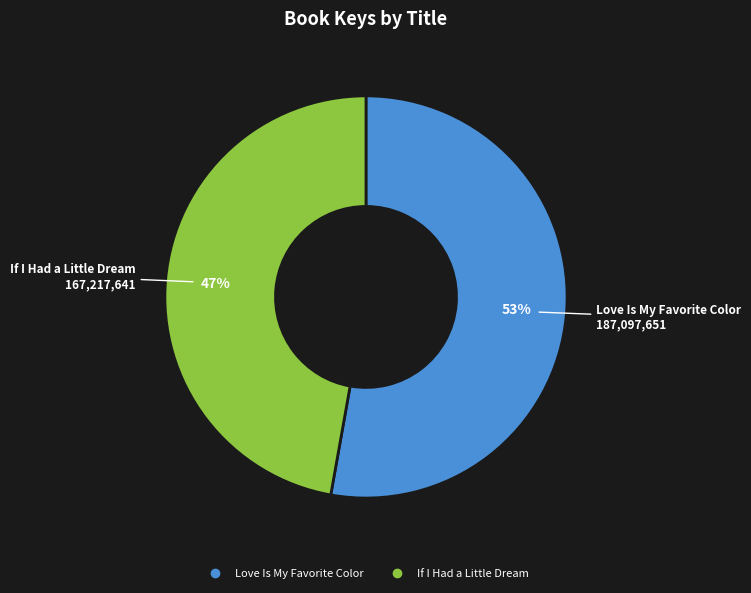

To the nearest percent, what percentage of the pie is If I Had a Little Dream?

47%